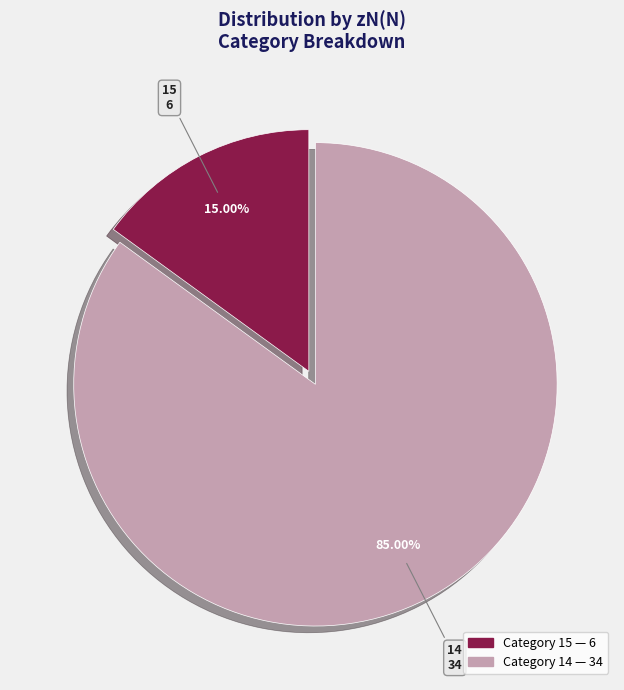

Is there any slice that represents more than half of the pie?

Yes